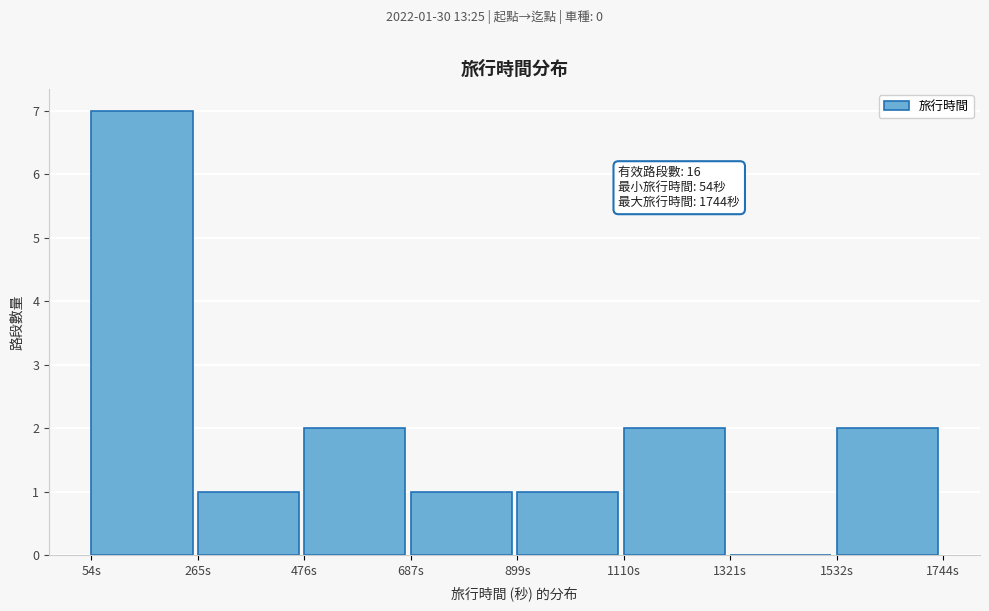

Which range on the x-axis has the tallest bar?

50 to 250